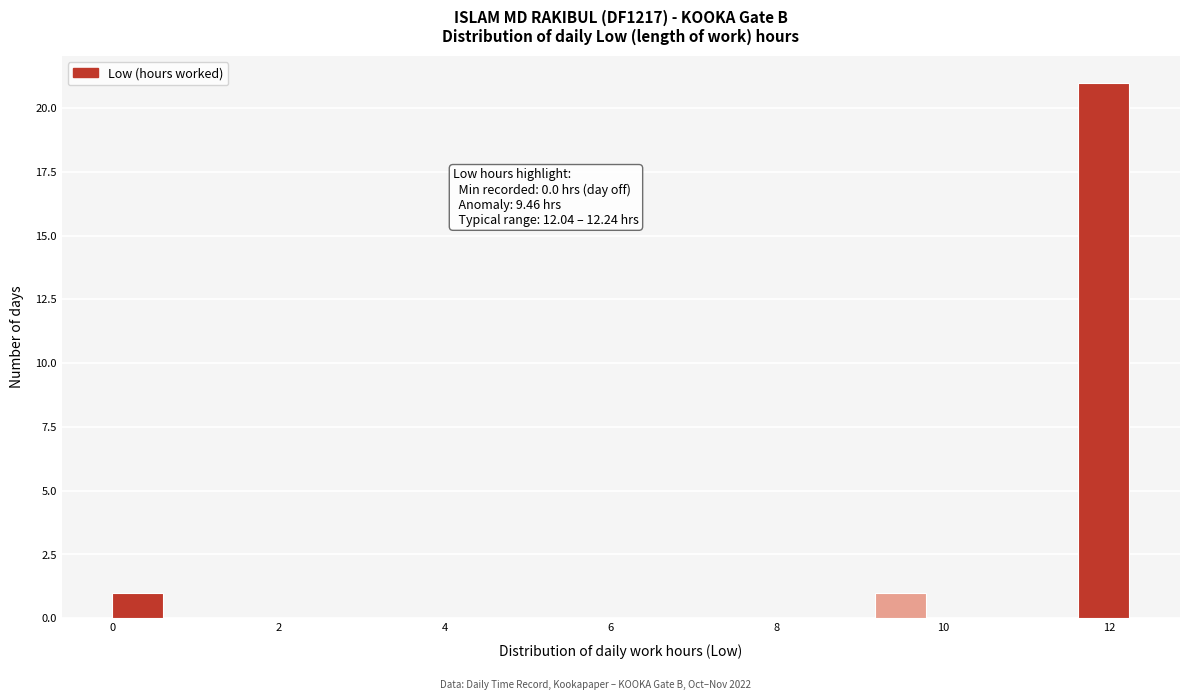

Around what value on the x-axis is the tallest bar? Give the approximate position of its centre, as read against the axis.

12.0